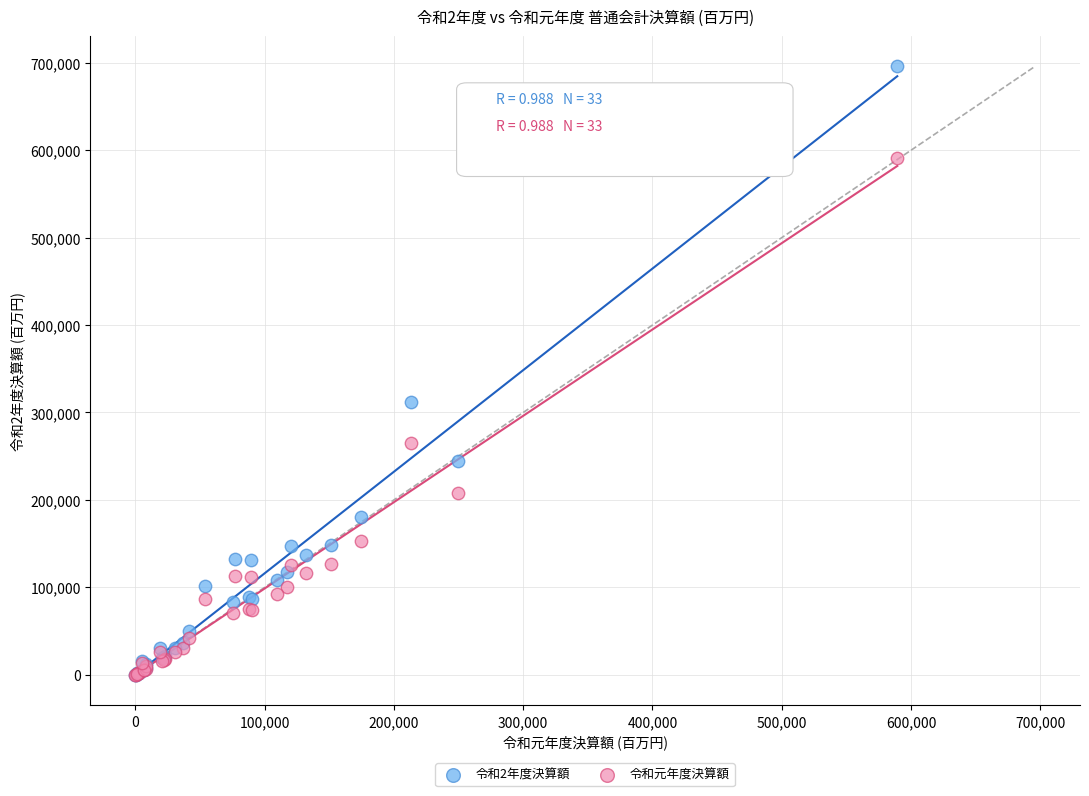

Across all series, what Y value is closest to 347971?

312273.0